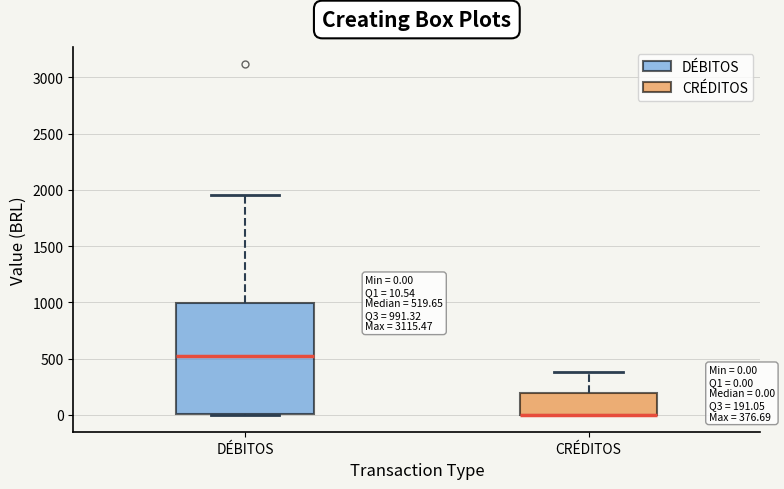

Comparing the boxes themselves (not the whiskers), which one is the tallest?

DÉBITOS